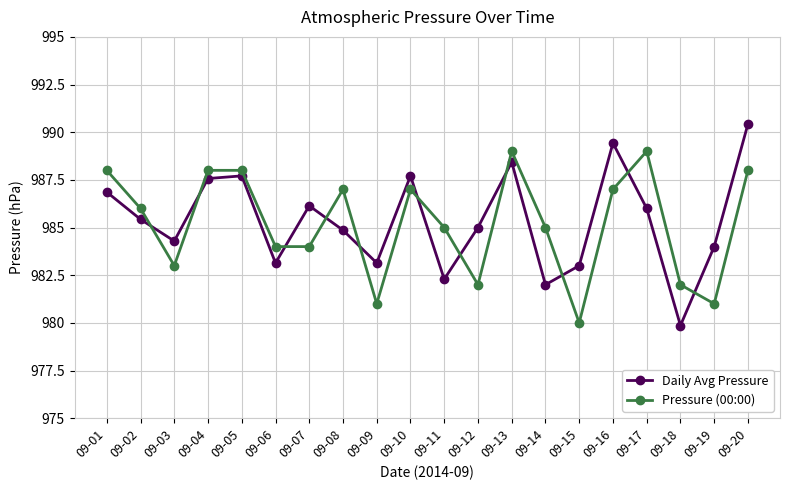

How many lines are shown in the chart?

2